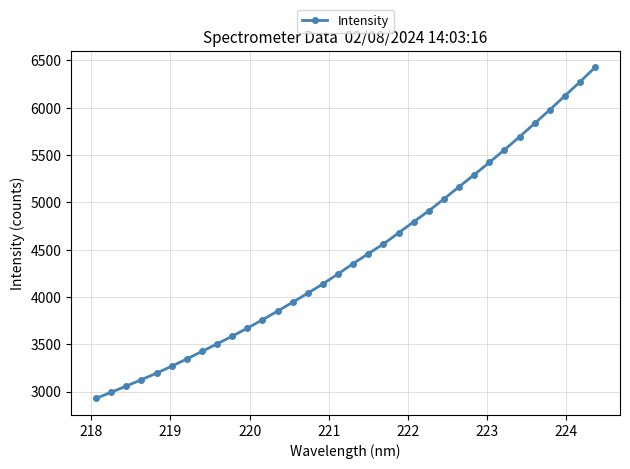

Does the chart have visible grid lines?

Yes